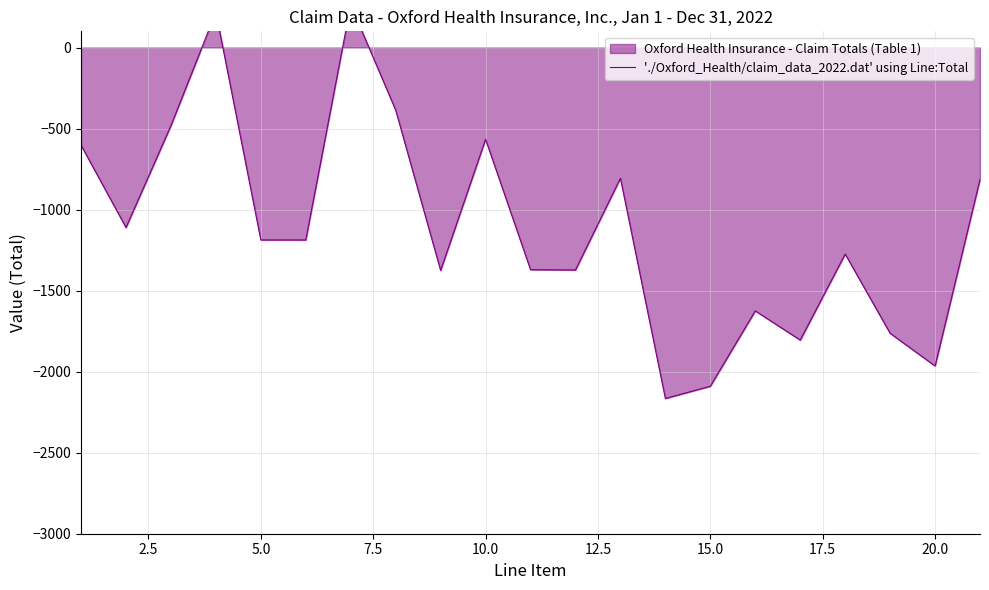

Reading left to right, extract all data points from this chart.

-602.6	-1110.6	-481.8	218.4	-1187.3	-1187.3	263.4	-386.1	-1375.6	-566.0	-1370.7	-1372.6	-806.4	-2165.3	-2090.0	-1624.9	-1805.1	-1274.3	-1763.2	-1964.9	-813.7